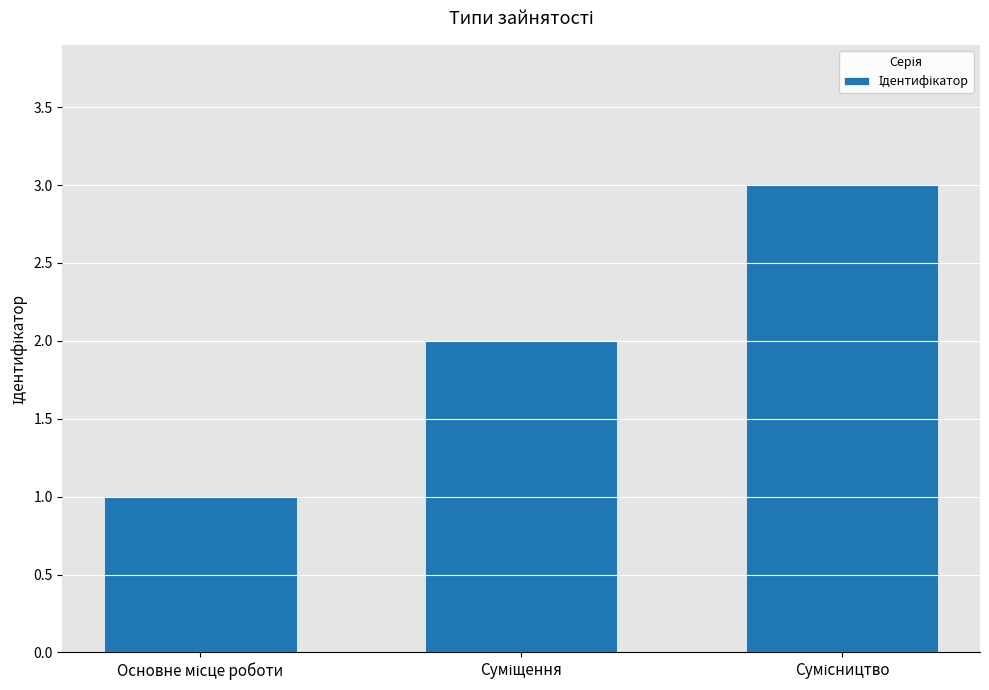

What is the greatest value displayed?

3